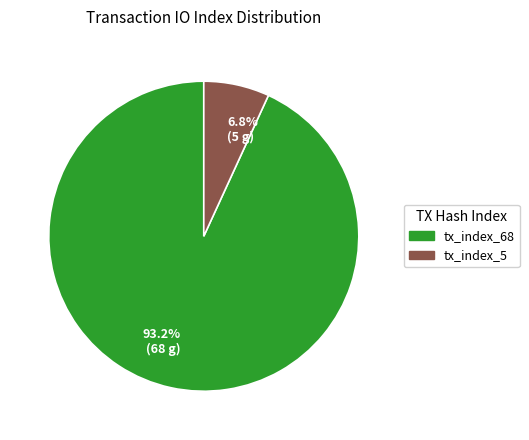

Which slice represents more than half of the pie?

93.2% (68 g)